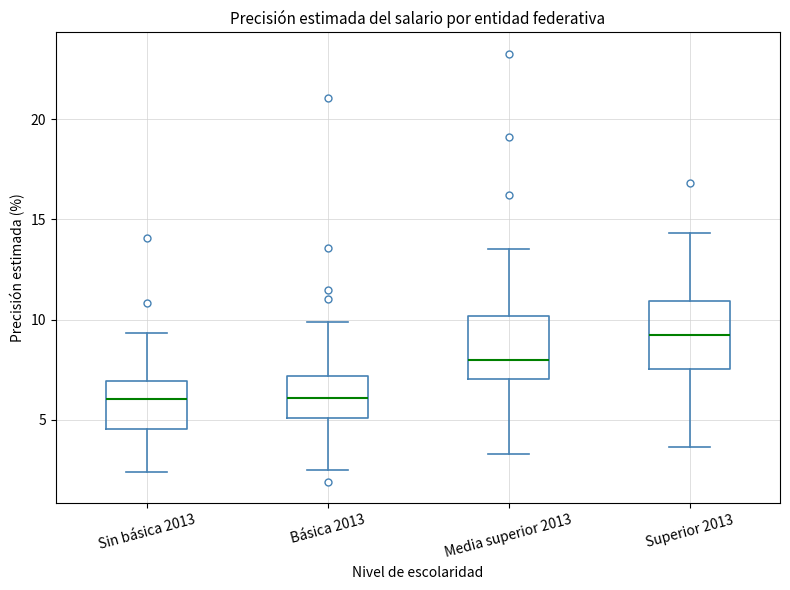

Reading left to right, transcribe this box plot: for each box, give where its median line is, the range the box spans, and where its two whiskers end, as read against the y-axis. The values are not printed on the chart, so give them approximately, as read against the axis.

Sin básica 2013: median 6.0, box 4.5 to 7.0, whiskers 2.5 to 9.5
Básica 2013: median 6.0, box 5.0 to 7.0, whiskers 2.5 to 10.0
Media superior 2013: median 8.0, box 7.0 to 10.0, whiskers 3.5 to 13.5
Superior 2013: median 9.0, box 7.5 to 11.0, whiskers 3.5 to 14.5